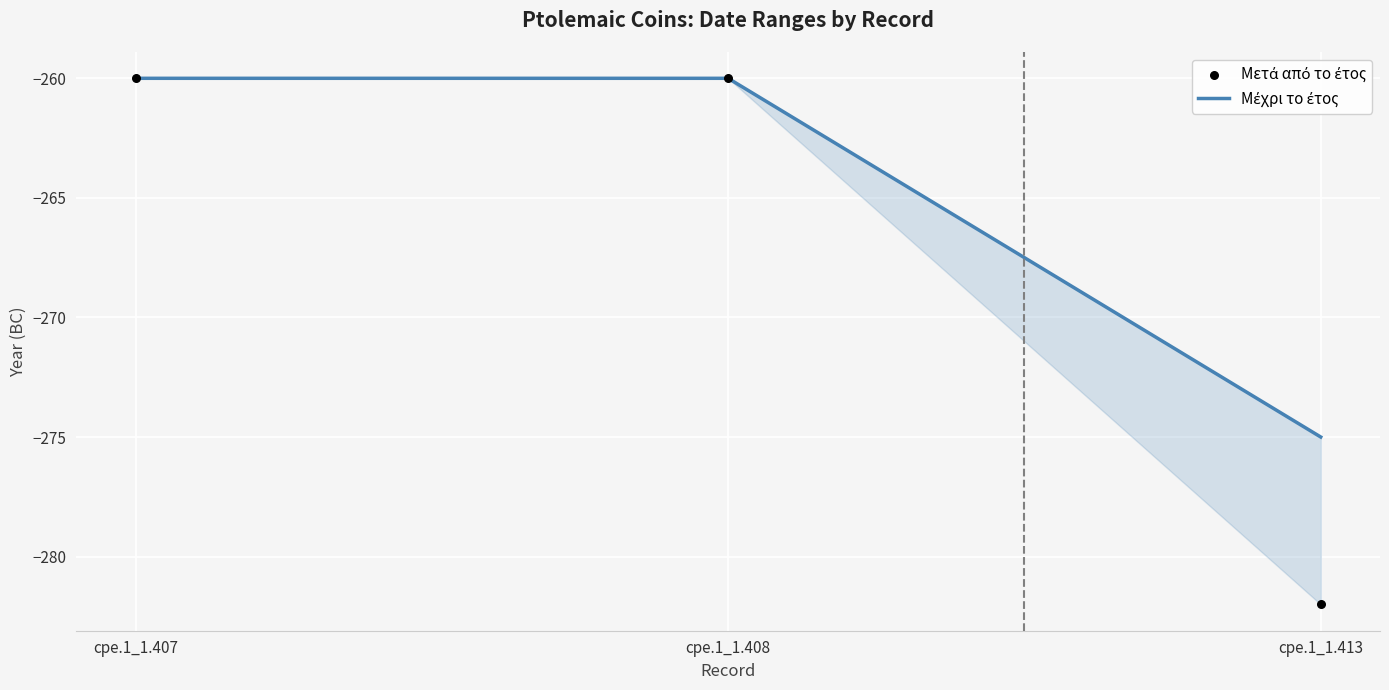

Which series has the widest spread of Y values?

Μετά από το έτος